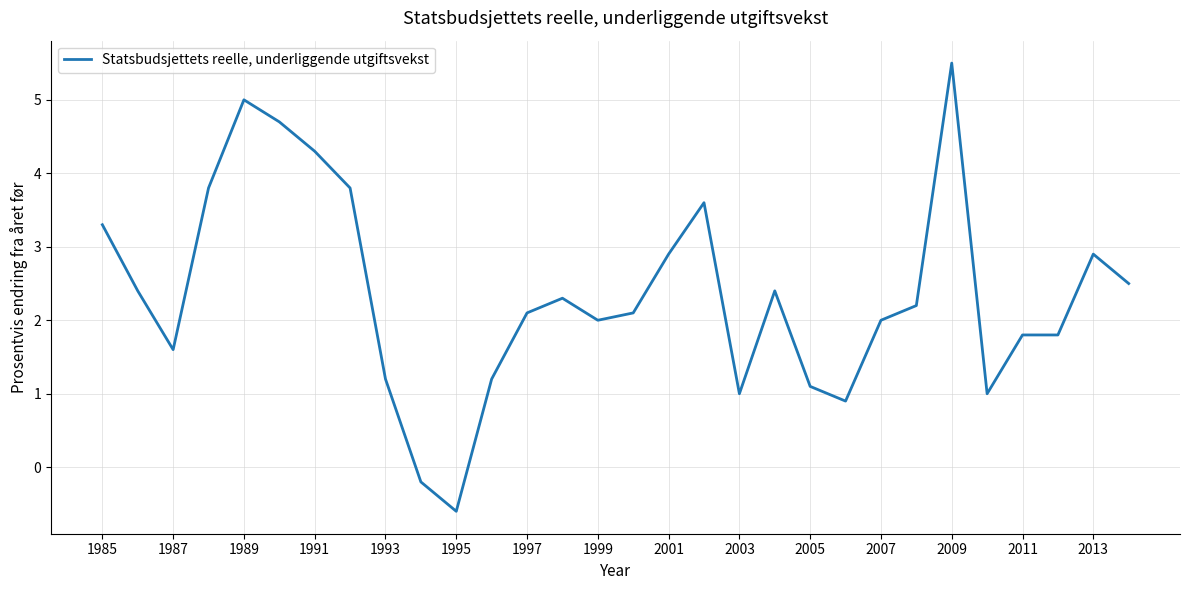

What is the difference between the maximum and minimum values?

6.1